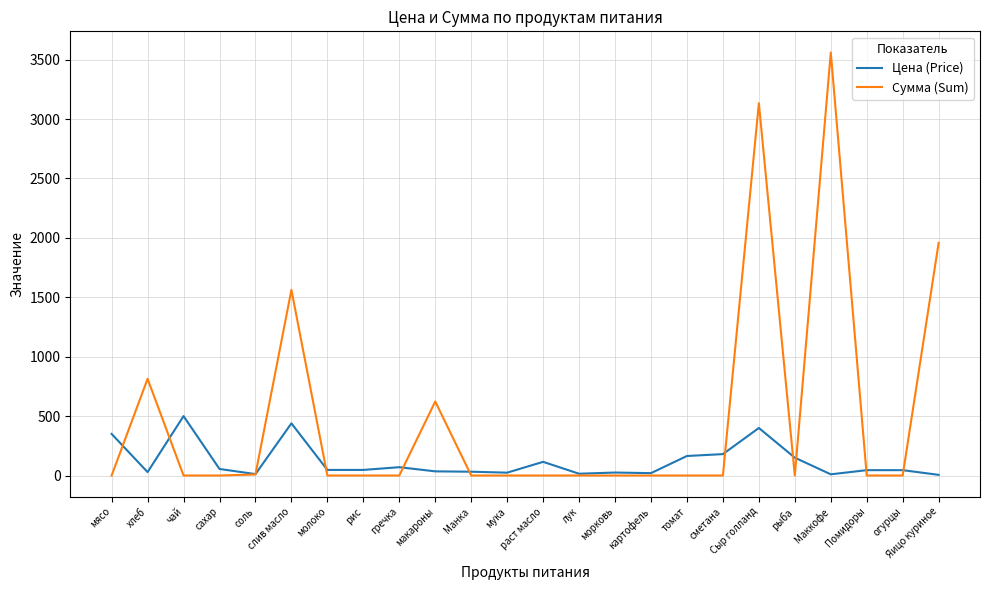

What is the highest value of the Сумма (Sum) series?

3560.0